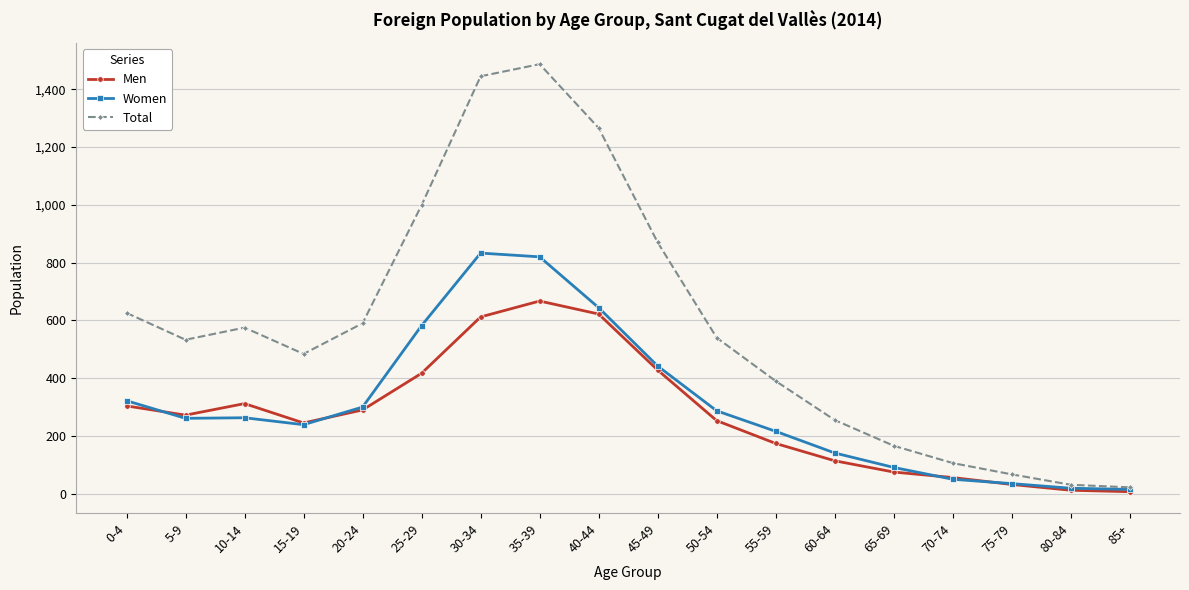

What is the difference between the highest and lowest values at 20-24?

300